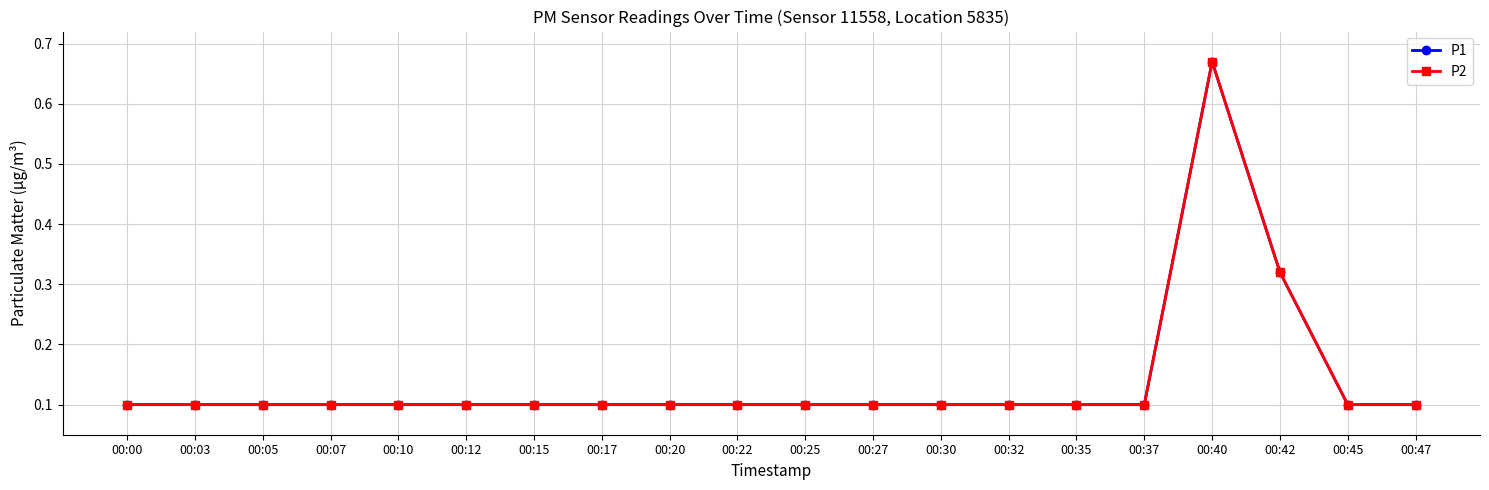

Reading left to right, what are all the values shown in this chart?

P1: 00:00=0.1	00:03=0.1	00:05=0.1	00:07=0.1	00:10=0.1	00:12=0.1	00:15=0.1	00:17=0.1	00:20=0.1	00:22=0.1	00:25=0.1	00:27=0.1	00:30=0.1	00:32=0.1	00:35=0.1	00:37=0.1	00:40=0.7	00:42=0.3	00:45=0.1	00:47=0.1
P2: 00:00=0.1	00:03=0.1	00:05=0.1	00:07=0.1	00:10=0.1	00:12=0.1	00:15=0.1	00:17=0.1	00:20=0.1	00:22=0.1	00:25=0.1	00:27=0.1	00:30=0.1	00:32=0.1	00:35=0.1	00:37=0.1	00:40=0.7	00:42=0.3	00:45=0.1	00:47=0.1